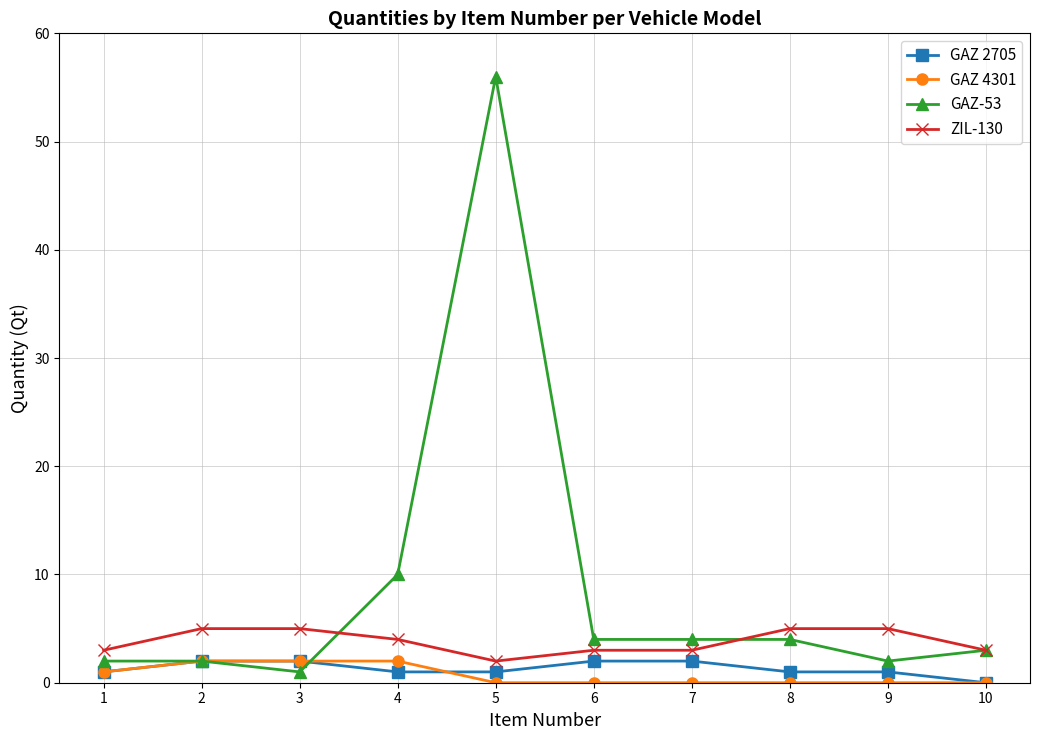

At which category is the sum across all series the highest?

5